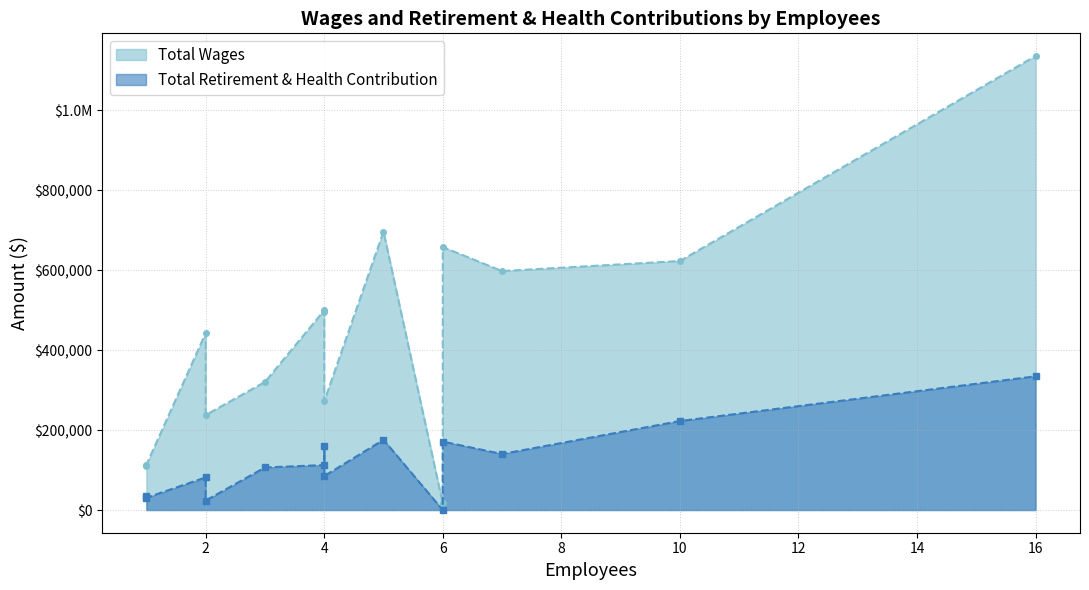

True or false: Total Wages and Total Retirement & Health Contribution cross at least once.

False